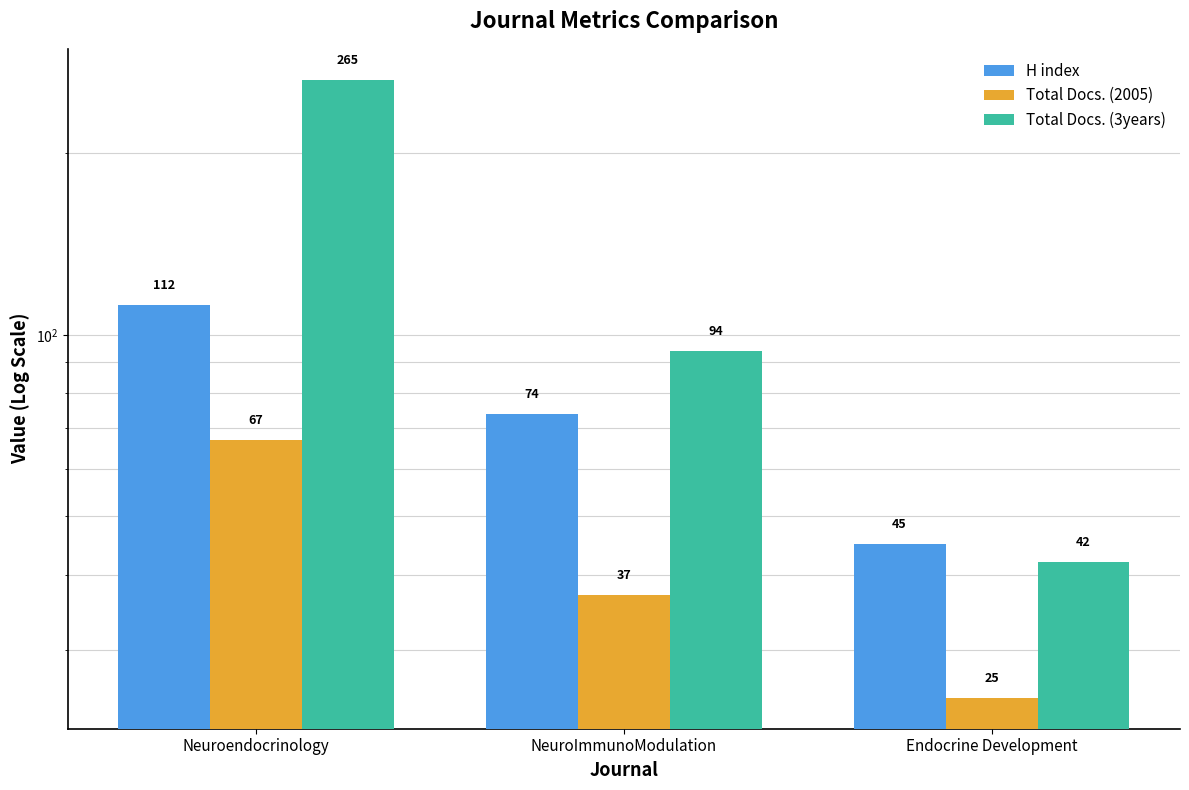

What is the spread (max minus min) of values at Endocrine Development?

20